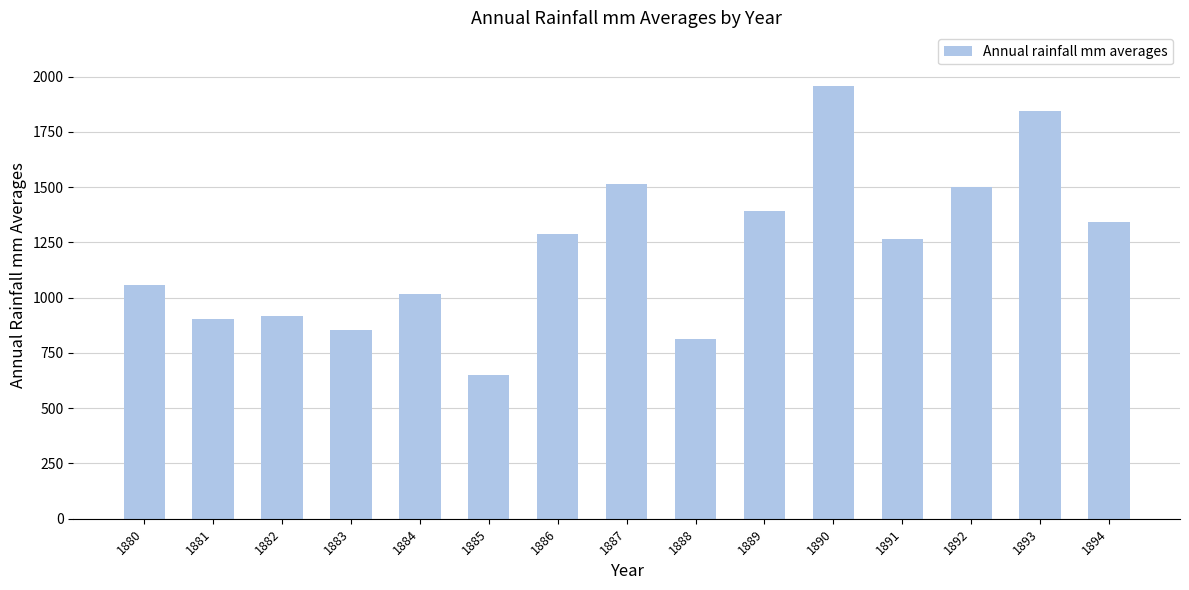

What is the difference between the maximum and minimum values?

1305.8